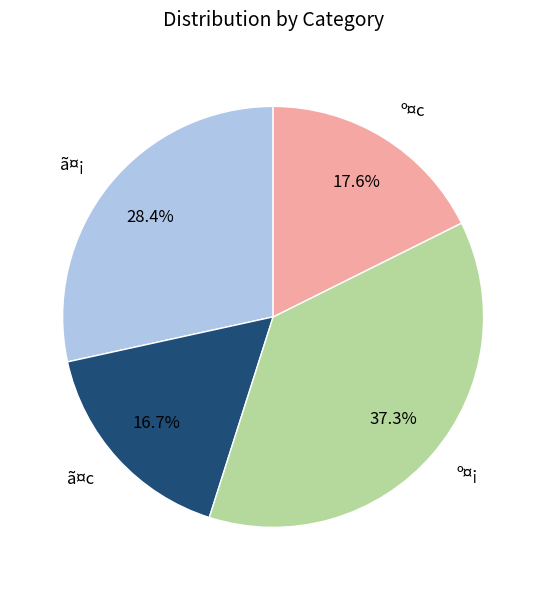

To the nearest percent, what portion does º¤¡ represent?

37%